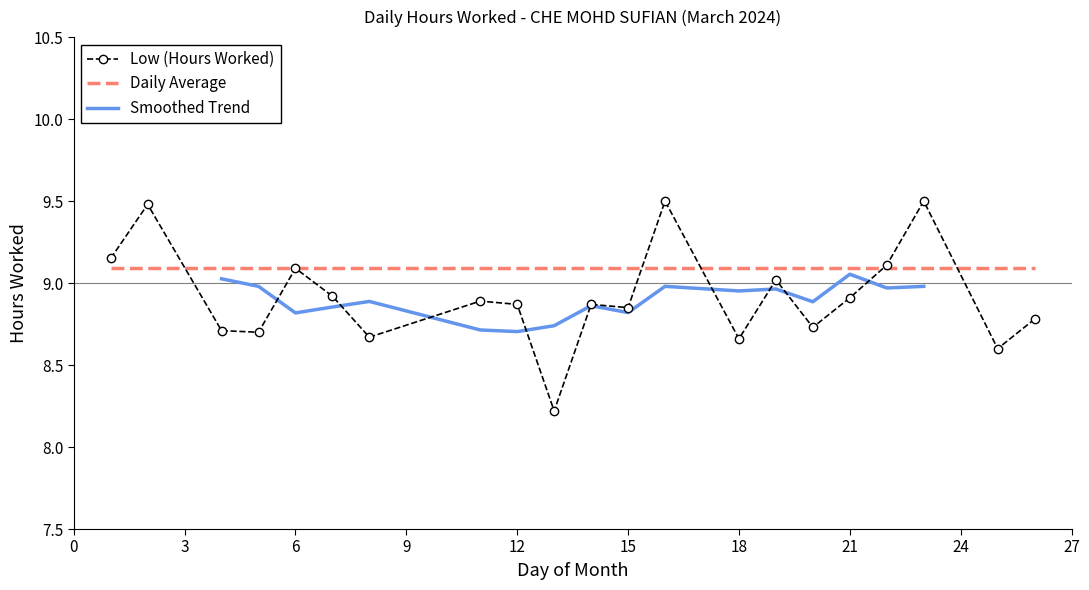

Reading right to left, transcribe all the data shown in this chart.

8.8	8.6	9.5	9.1	8.9	8.7	9.0	8.7	9.5	8.8	8.9	8.2	8.9	8.9	8.7	8.9	9.1	8.7	8.7	9.5	9.2